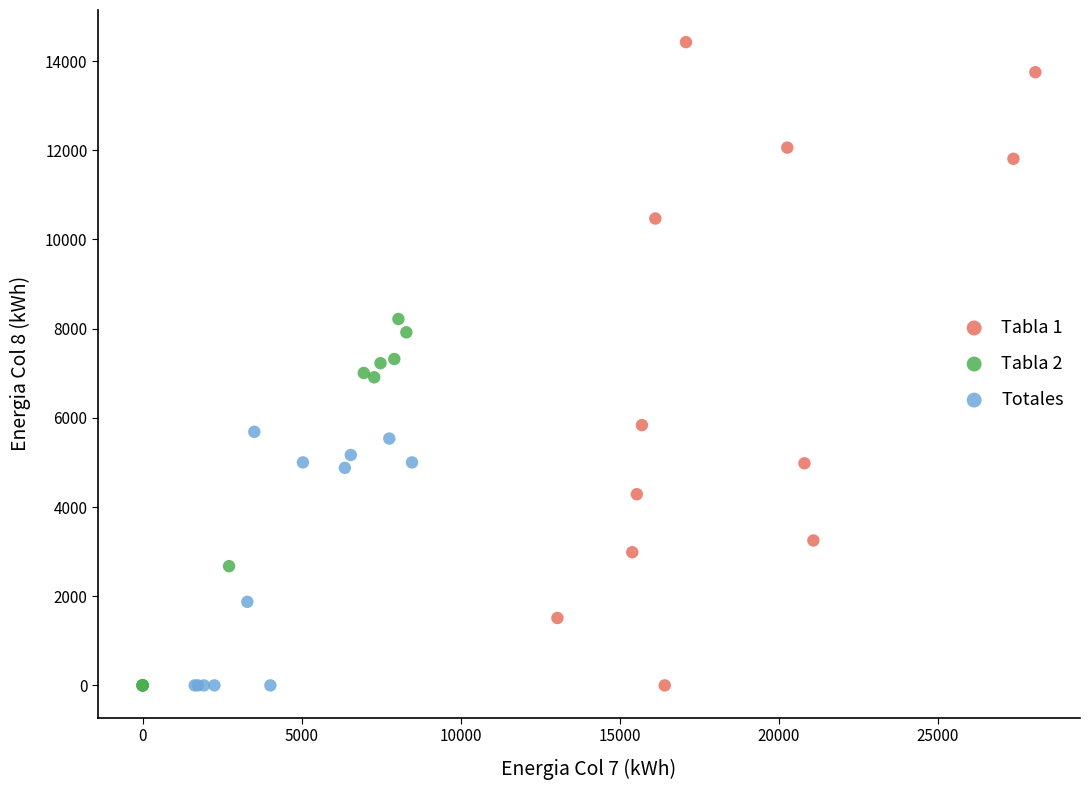

Which series contains the highest Y value?

Tabla 1